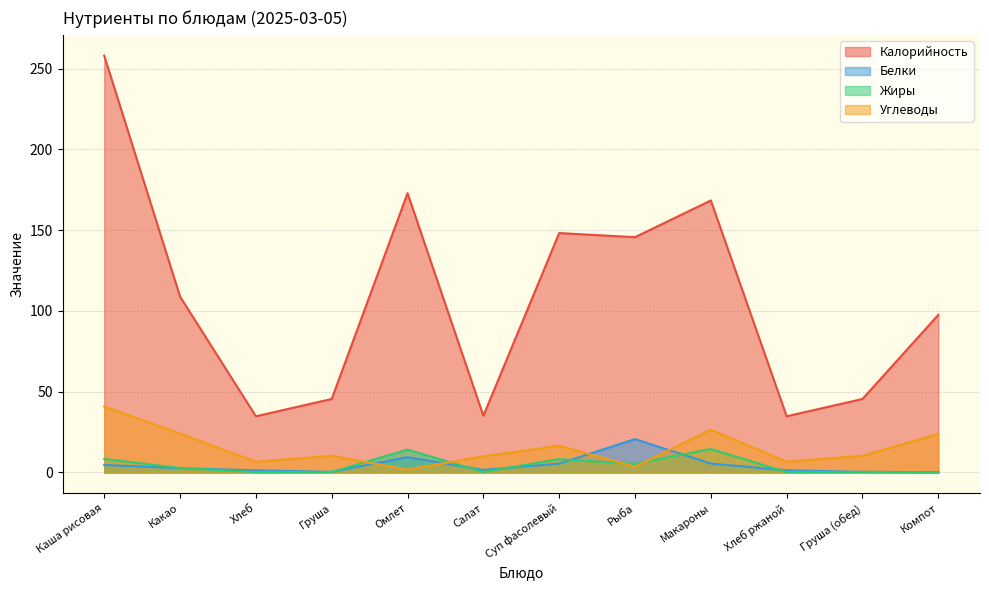

What is the sum of all Жиры values?

55.0